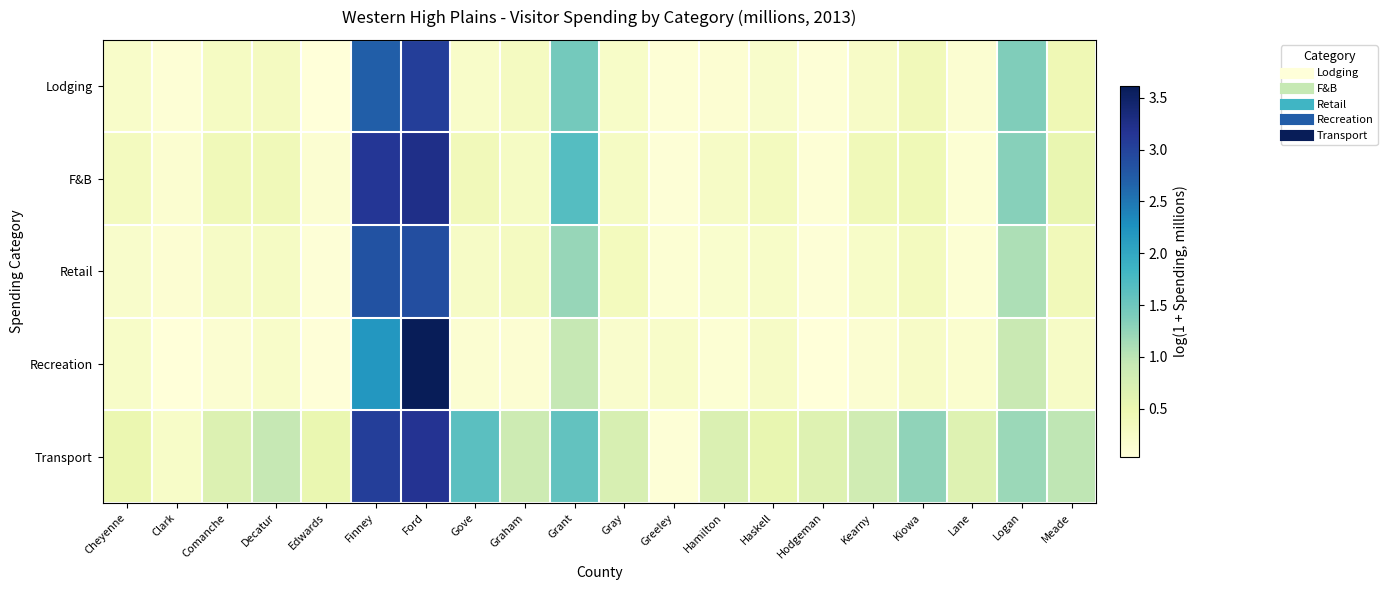

Rank the series by their maximum value, from lowest to highest.

Retail, Lodging, Transport, F&B, Recreation